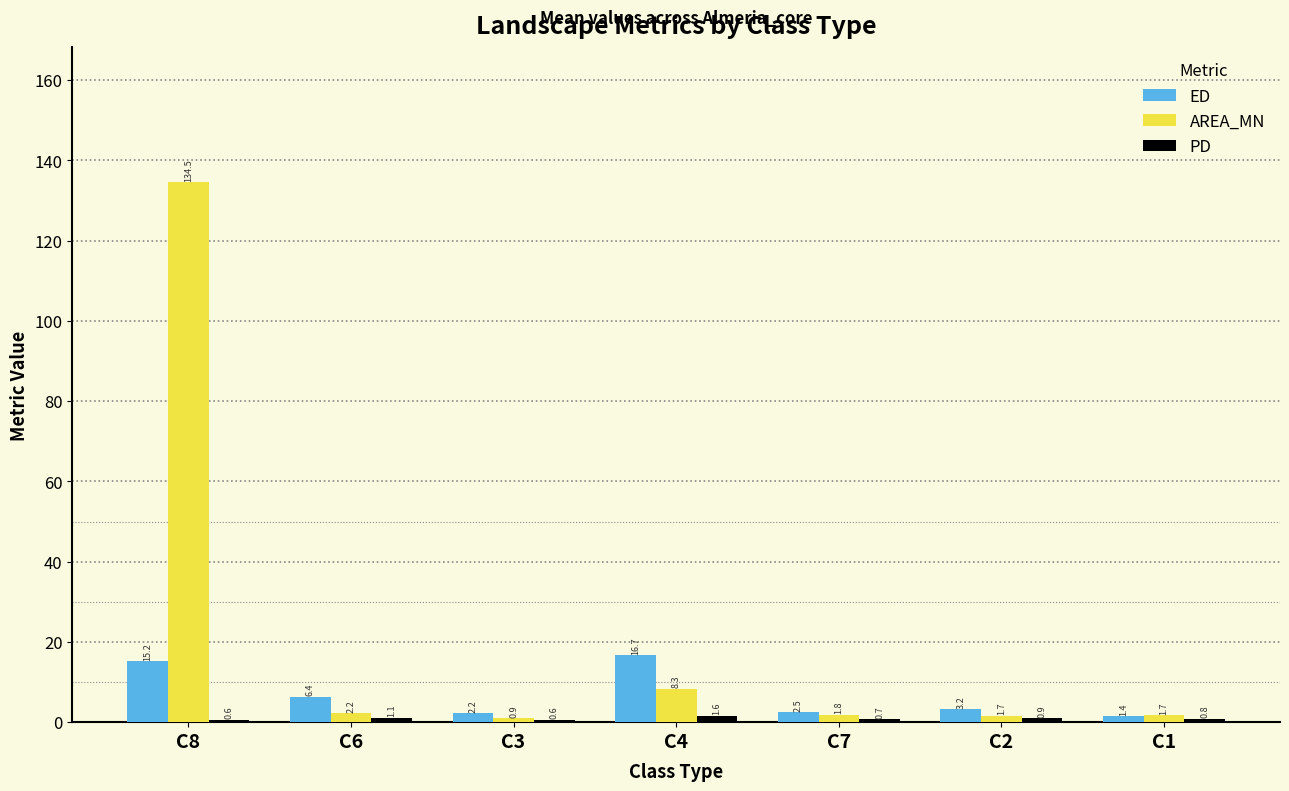

Which series has the largest total across all categories?

AREA_MN